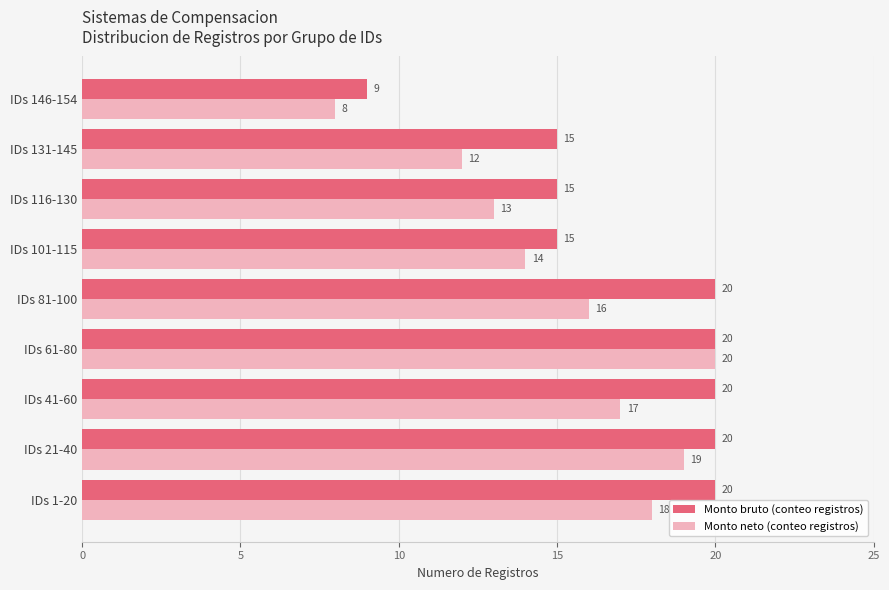

Which series has the widest spread of values?

Monto neto (conteo registros)